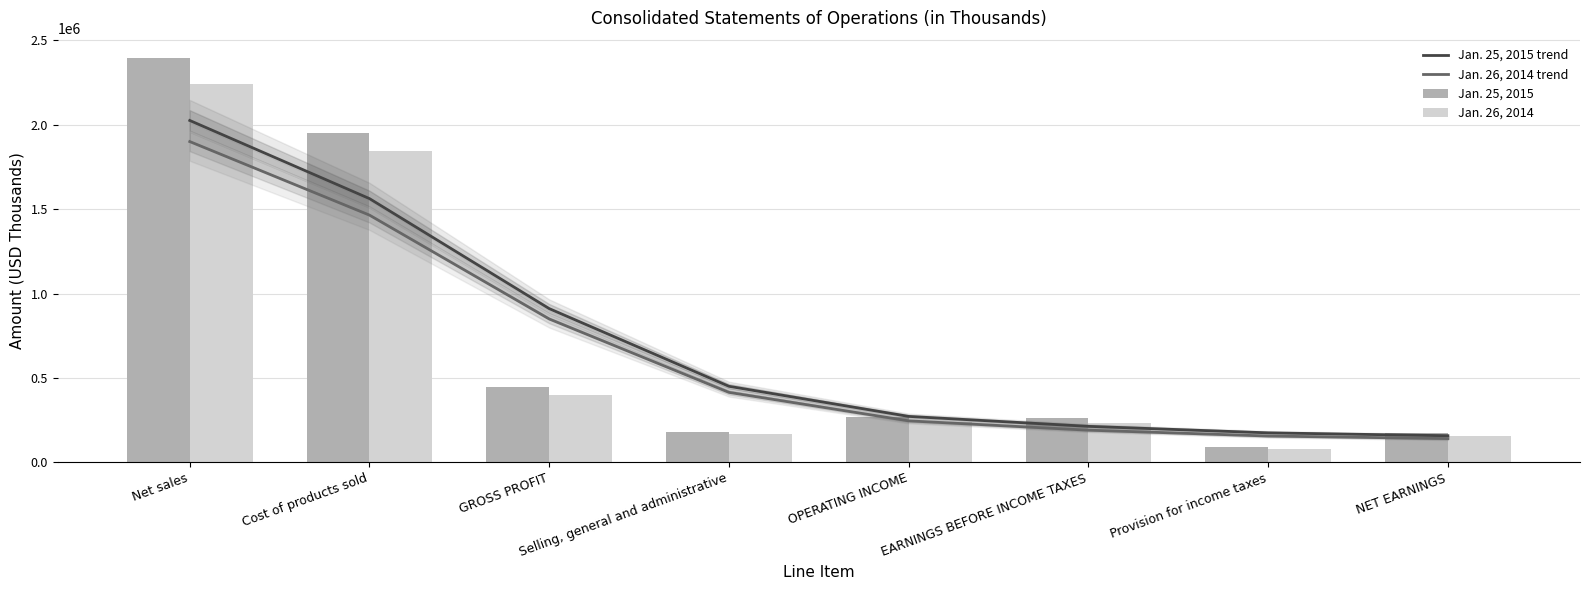

List the series in order of their peak value, lowest first.

Jan. 26, 2014 trend, Jan. 25, 2015 trend, Jan. 26, 2014, Jan. 25, 2015